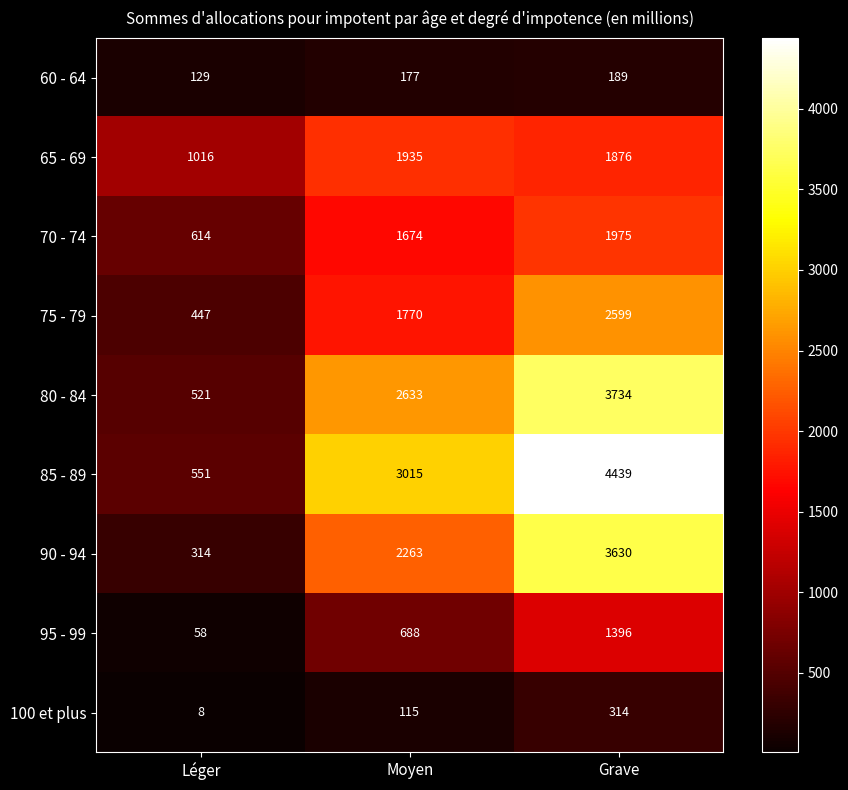

How many series are shown in this chart?

9